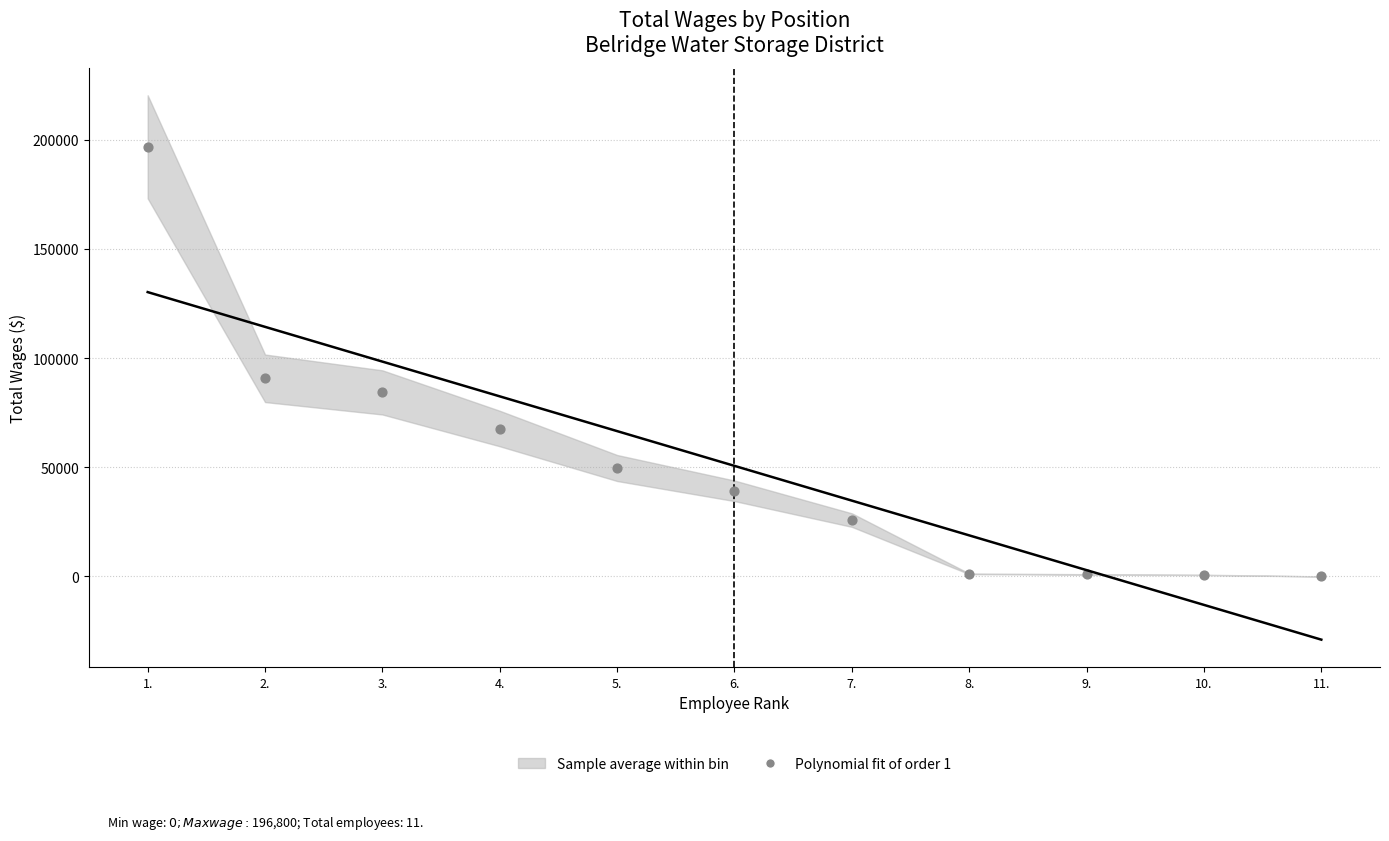

What is the average Y value?

50645